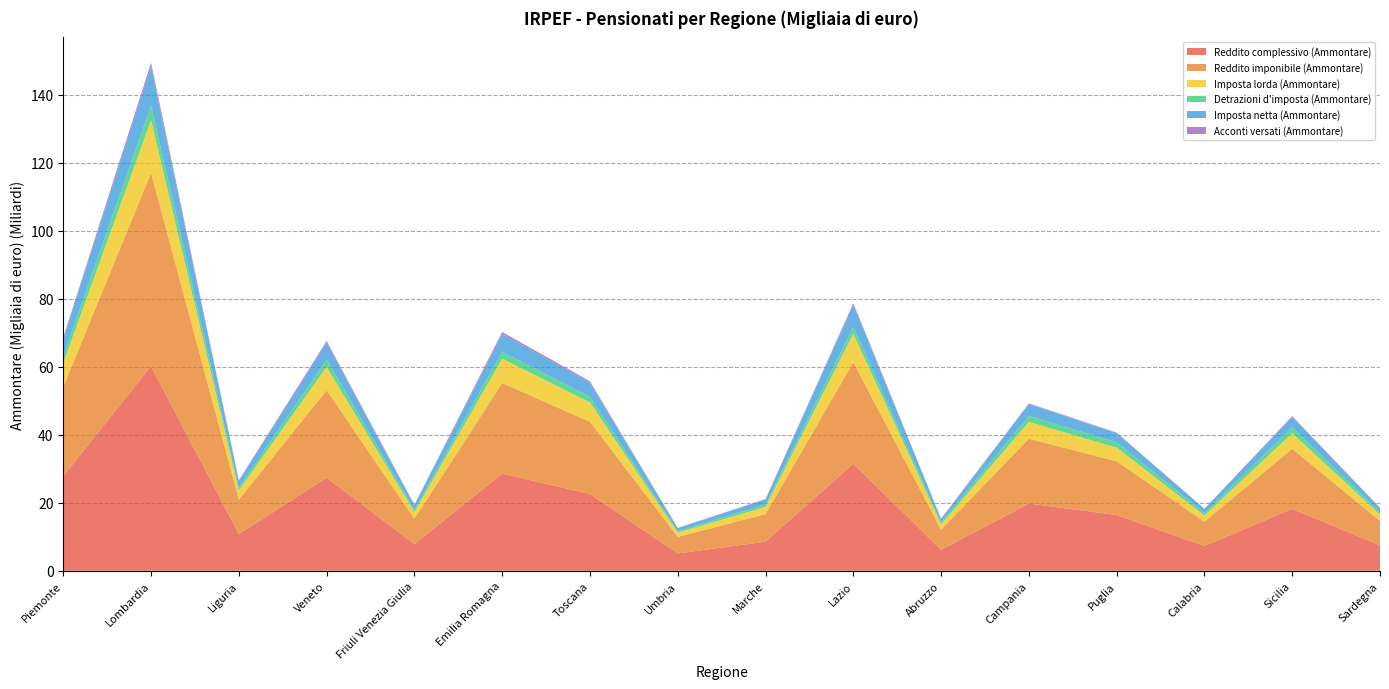

Reading left to right, what are all the values shown in this chart?

Reddito complessivo (Ammontare): 27854810	60157303	10806932	27376536	7853211	28572177	22575707	5092819	8546189	31487370	6177398	19780569	16383921	7297731	18221977	7471446
Reddito imponibile (Ammontare): 26237662	56823310	10122579	25711941	7444368	26622400	21238737	4869945	8120901	29843875	5946662	19045564	15798562	7153886	17656664	7195526
Imposta lorda (Ammontare): 6961352	15466511	2714099	6840010	1973053	7154026	5669356	1274744	2107347	8312061	1519760	4940655	4015928	1796101	4547583	1856182
Detrazioni d'imposta (Ammontare): 2056734	4288037	788340	2140503	601100	2051866	1628368	399238	725897	2037316	564524	1786435	1552693	744266	1752473	660766
Imposta netta (Ammontare): 5064959	11523591	1992468	4909508	1429513	5265002	4172279	910683	1458530	6524462	1040481	3413560	2693105	1185580	3102213	1273176
Acconti versati (Ammontare): 429980	1065358	184720	549574	110638	542070	415754	66836	137075	452826	73830	234226	188797	56664	187755	84692